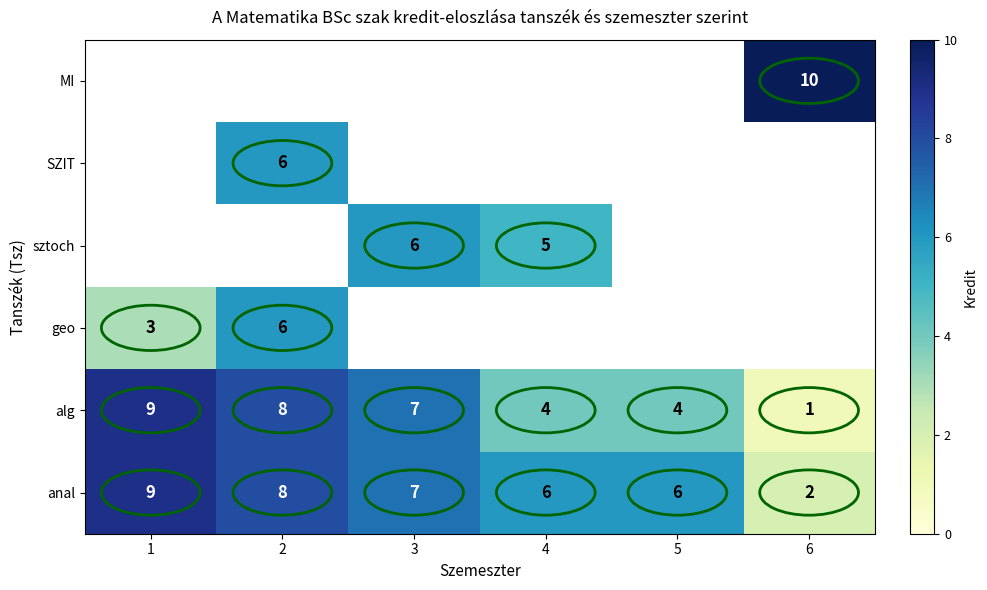

How many distinct data groups are displayed?

6